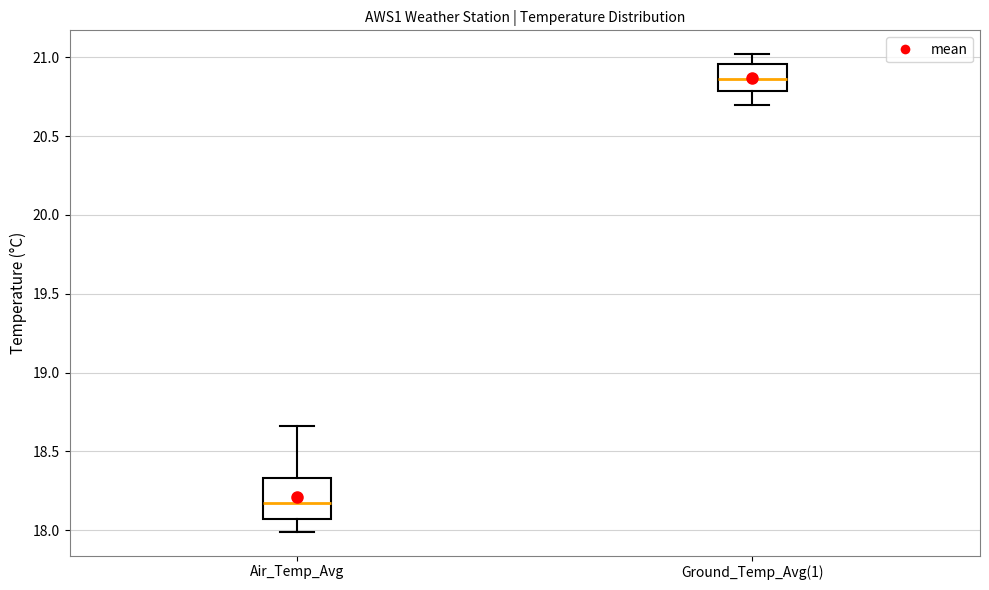

Where does the median line of the box for Ground_Temp_Avg(1) sit on the y-axis? The values are not printed on the chart, so give them approximately, as read against the axis.

20.85